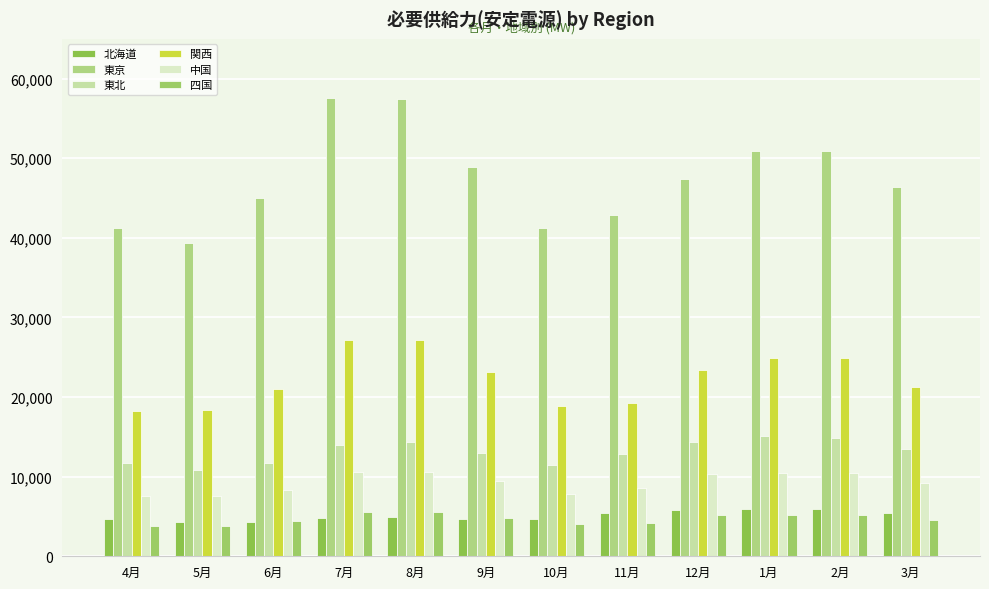

Does the chart contain stacked bars?

No